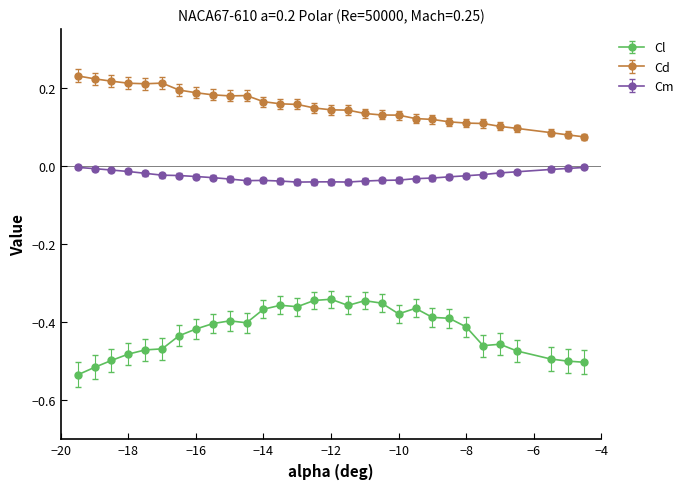

Which series has the largest range (max minus min)?

Cl